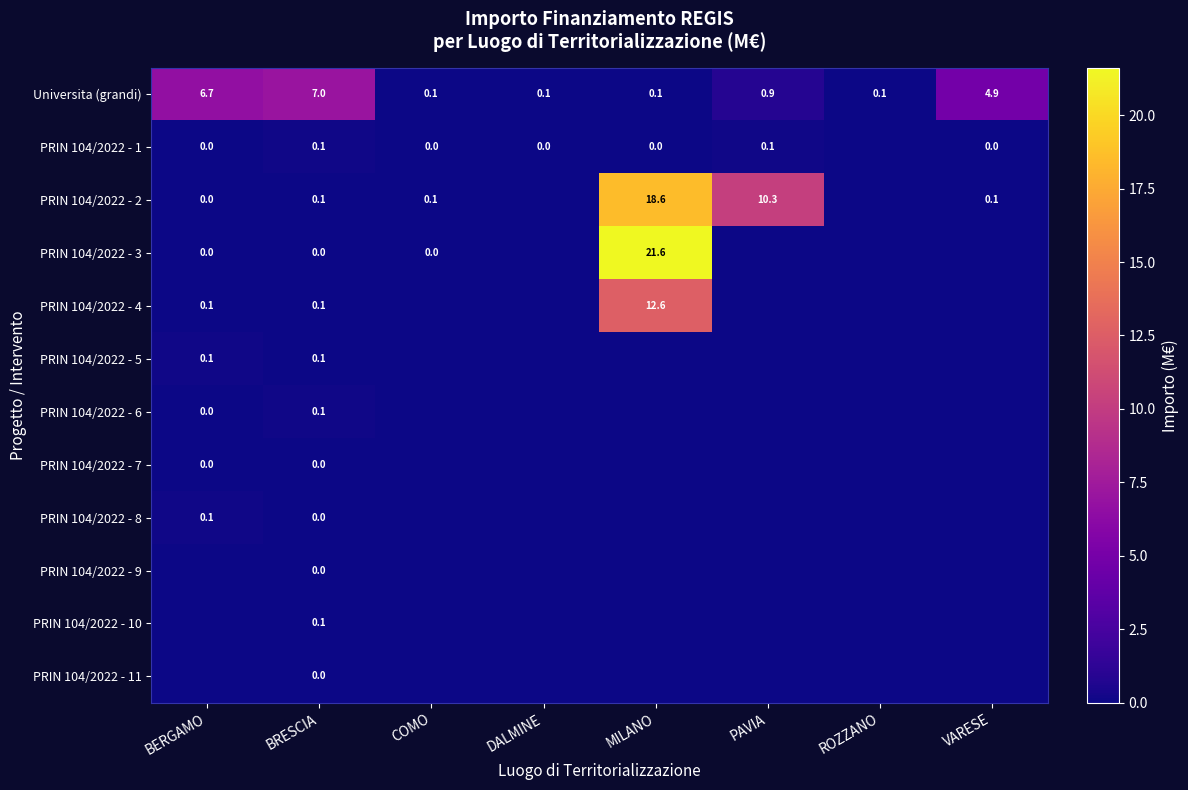

The value of PRIN 104/2022 - 6 at BRESCIA is 0.1. True or false?

True